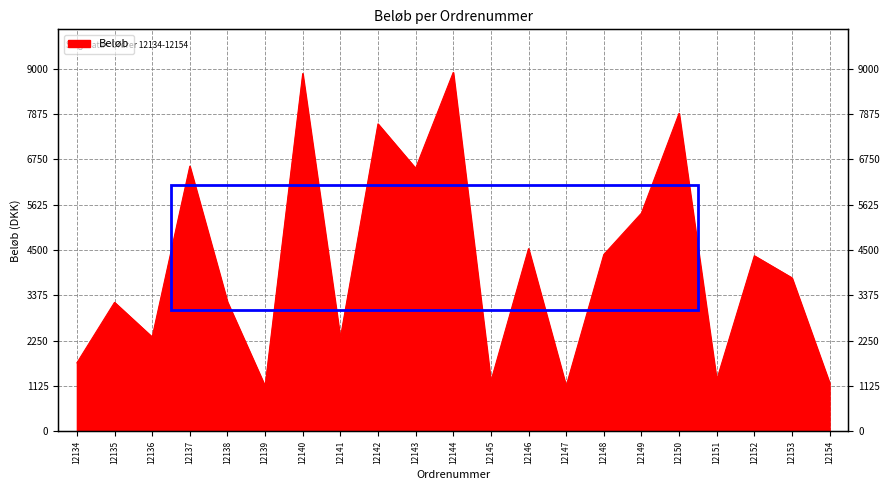

Which label corresponds to the largest value in the chart?

12144